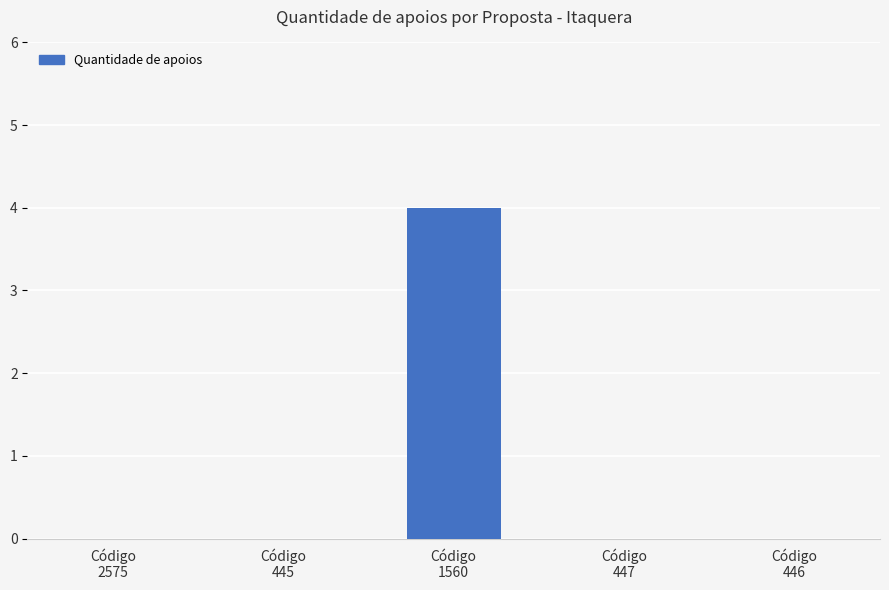

At which category does the chart reach its peak across all series?

Código
1560